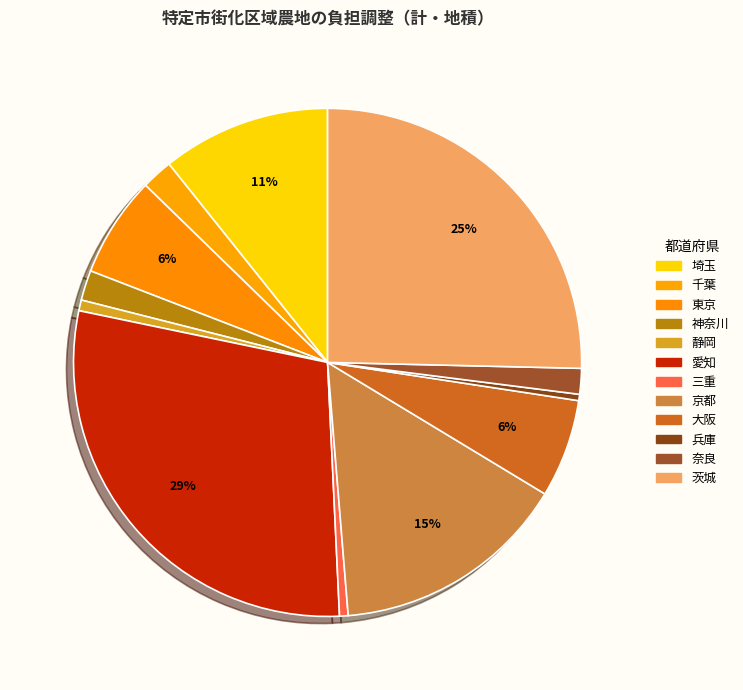

Do 愛知 and 東京 together represent more than half of the pie?

No